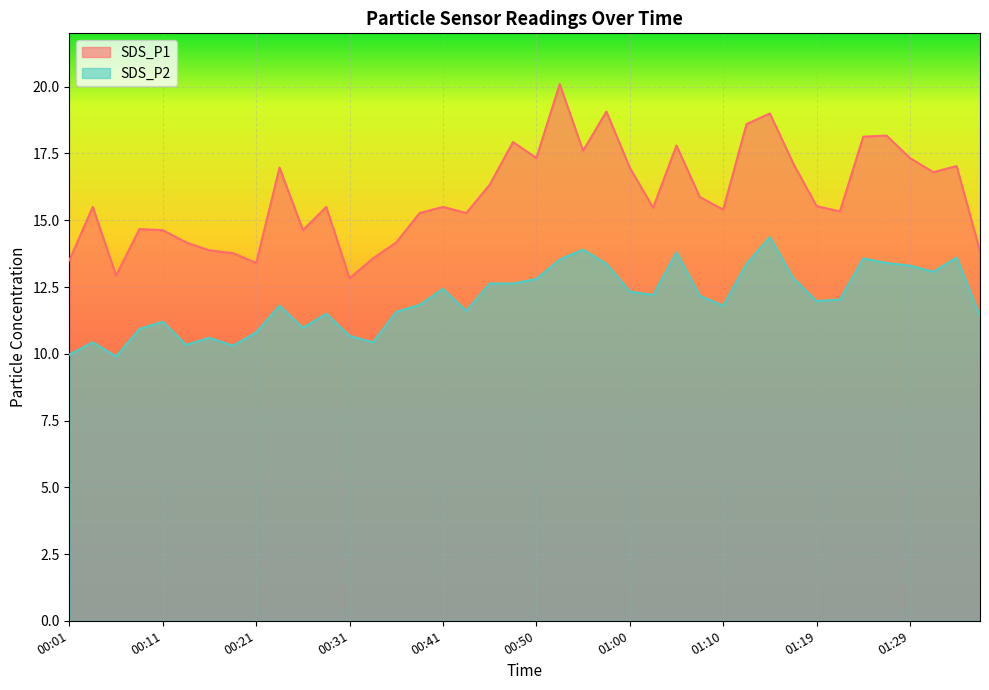

In SDS_P2, how many points are lower than both neighbors (excluding endpoints)?

10